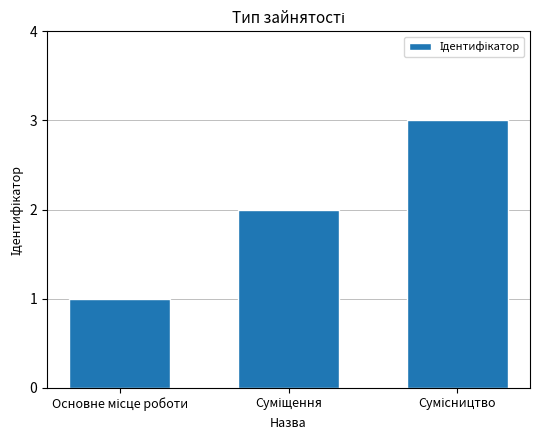

What is the difference between the maximum and minimum values?

2